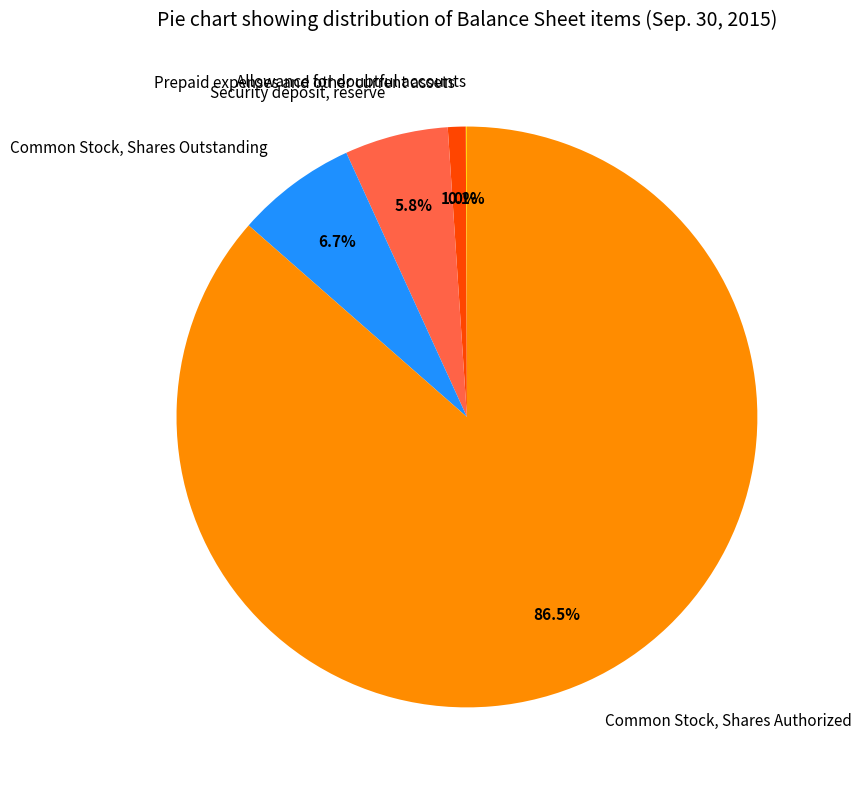

What percentage do Security deposit, reserve and Common Stock, Shares Outstanding together represent?

12.5%